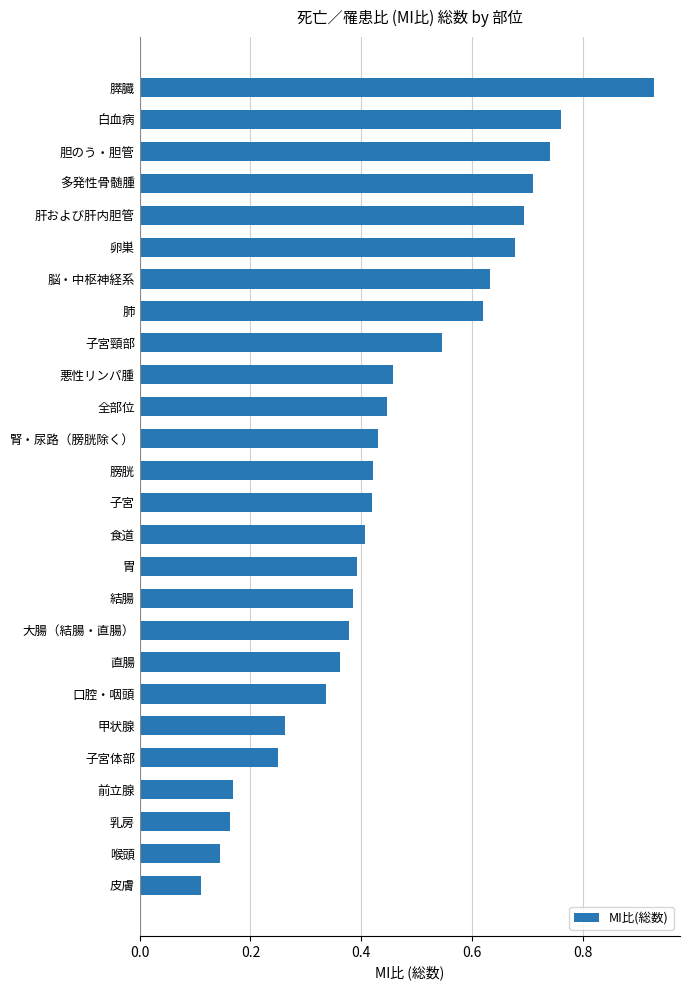

At which label is the value closest to 0?

皮膚